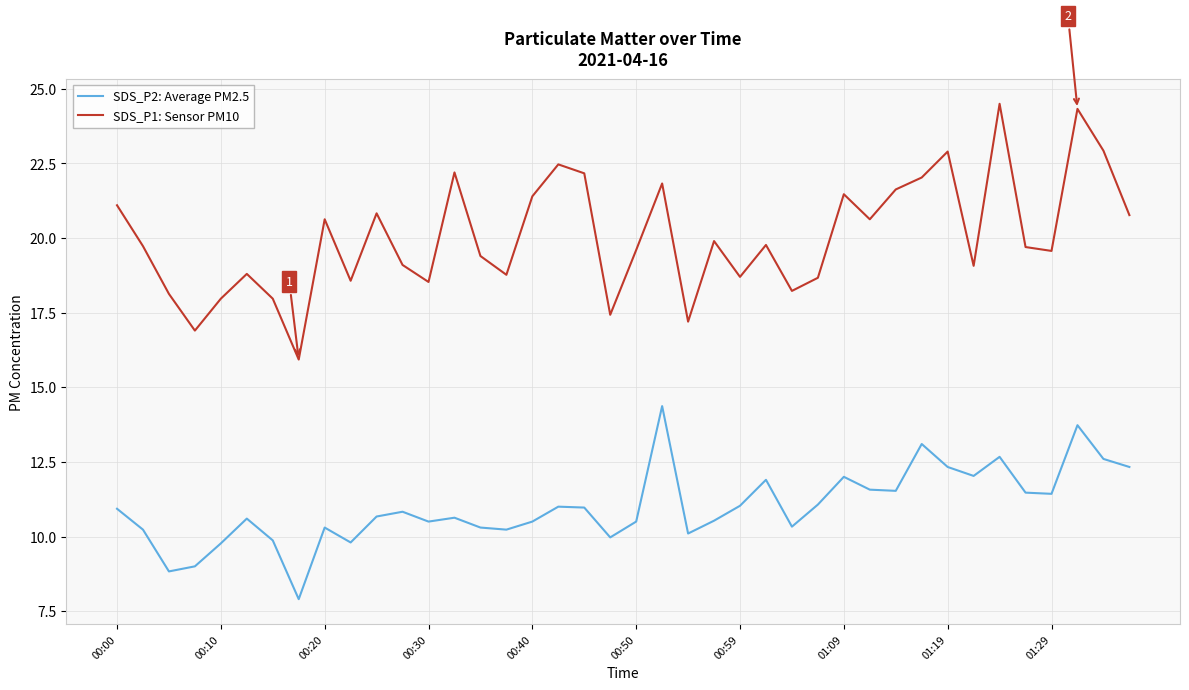

How many lines are shown in the chart?

2